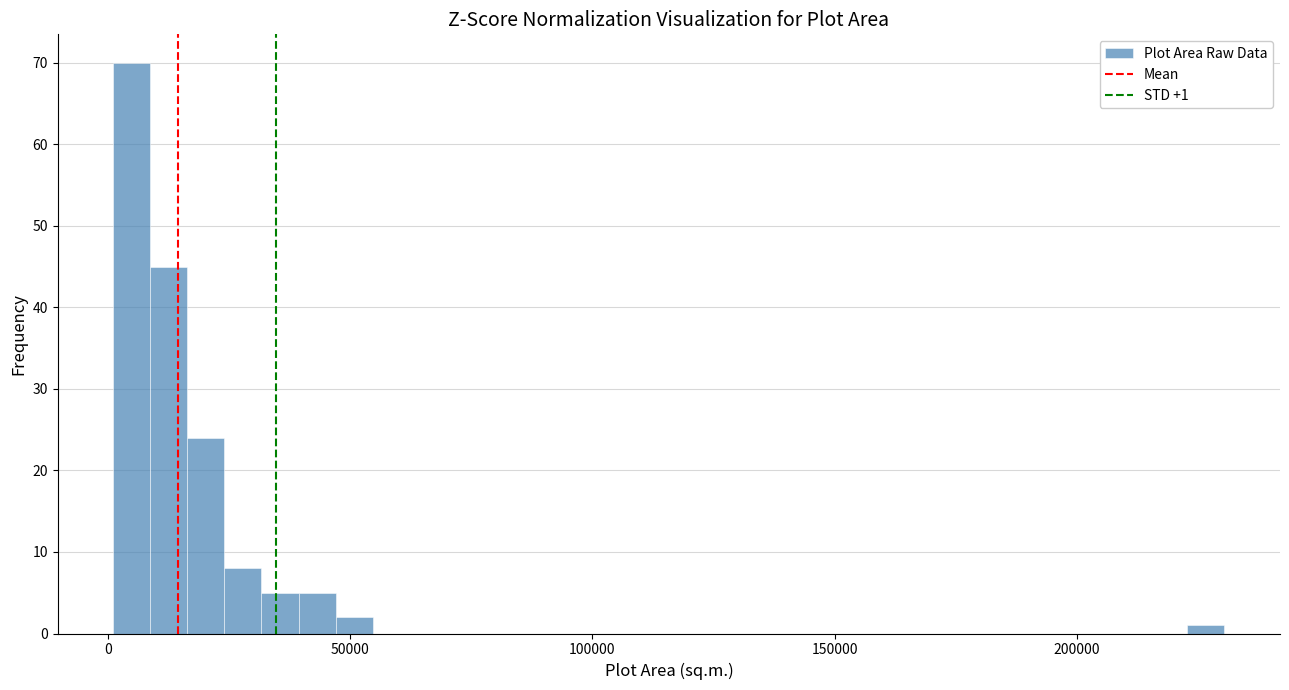

Around what value on the x-axis is the tallest bar? Give the approximate position of its centre, as read against the axis.

5000